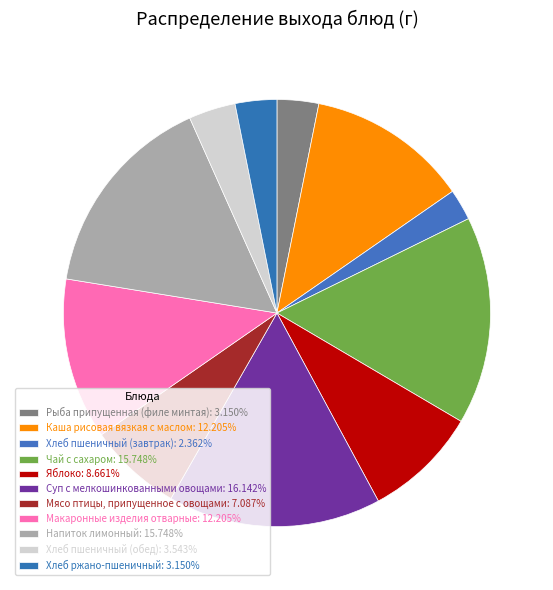

How many slices are in this pie chart?

11